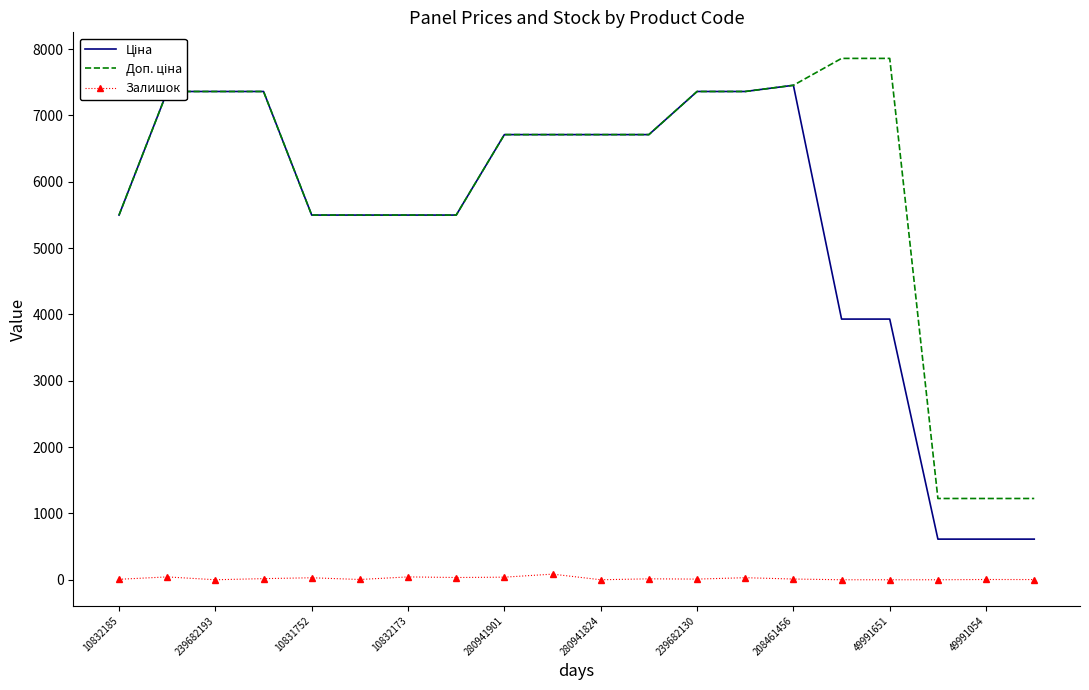

What is the average value of the Ціна series?

5413.9